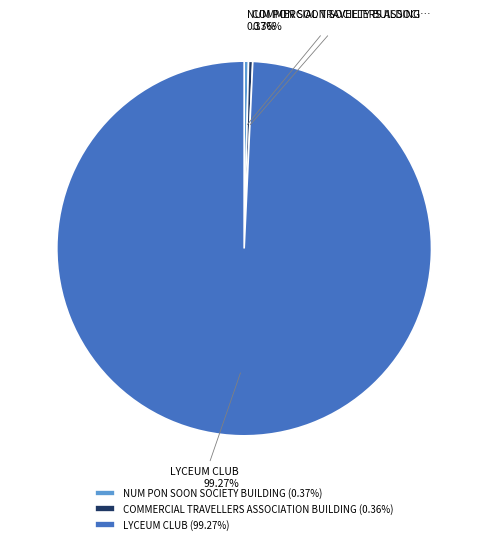

Which category has the biggest portion of the pie?

LYCEUM CLUB